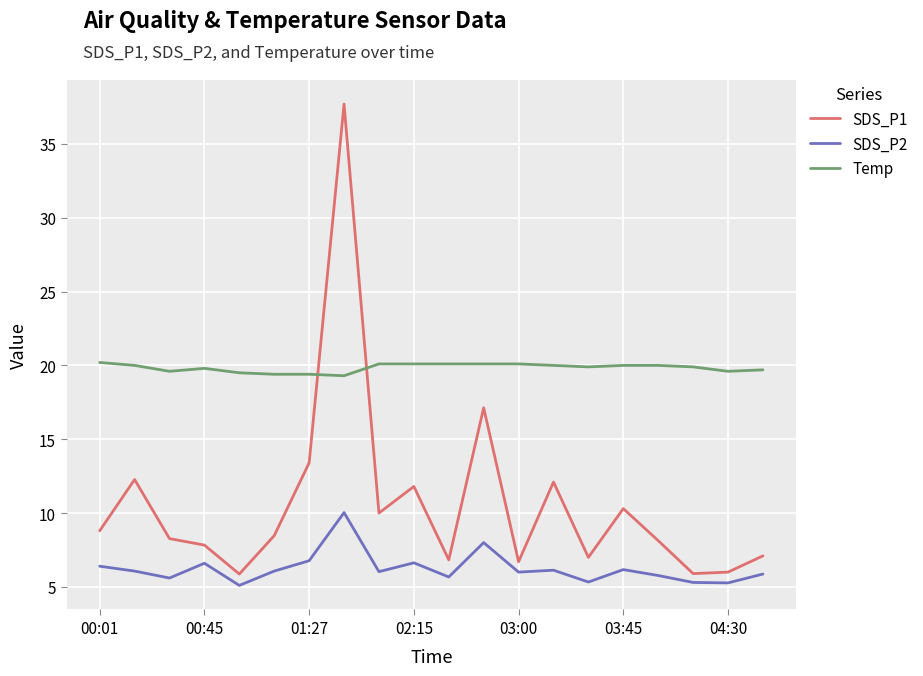

List the series in order of their overall mean, lowest first.

SDS_P2, SDS_P1, Temp